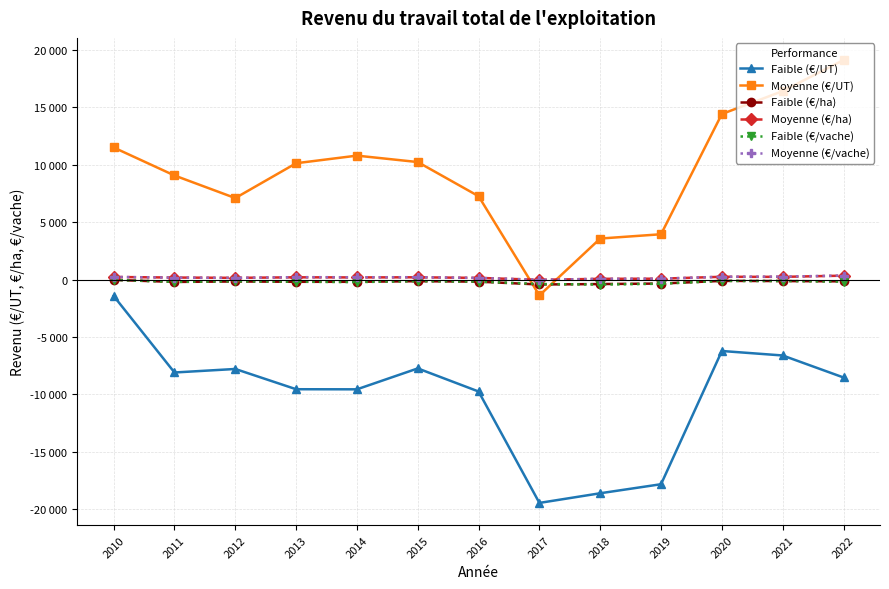

What are all the series names shown in the legend?

Faible (€/UT), Moyenne (€/UT), Faible (€/ha), Moyenne (€/ha), Faible (€/vache), Moyenne (€/vache)